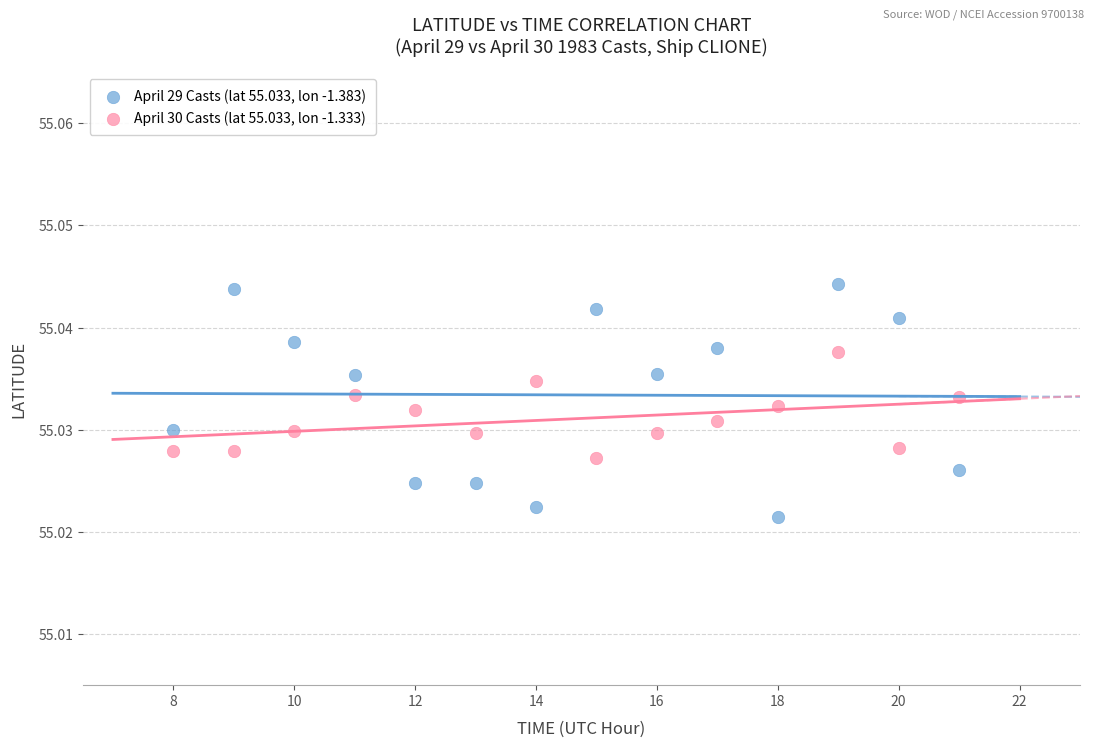

Across all data points, what is the range of X values (max minus min)?

13.0